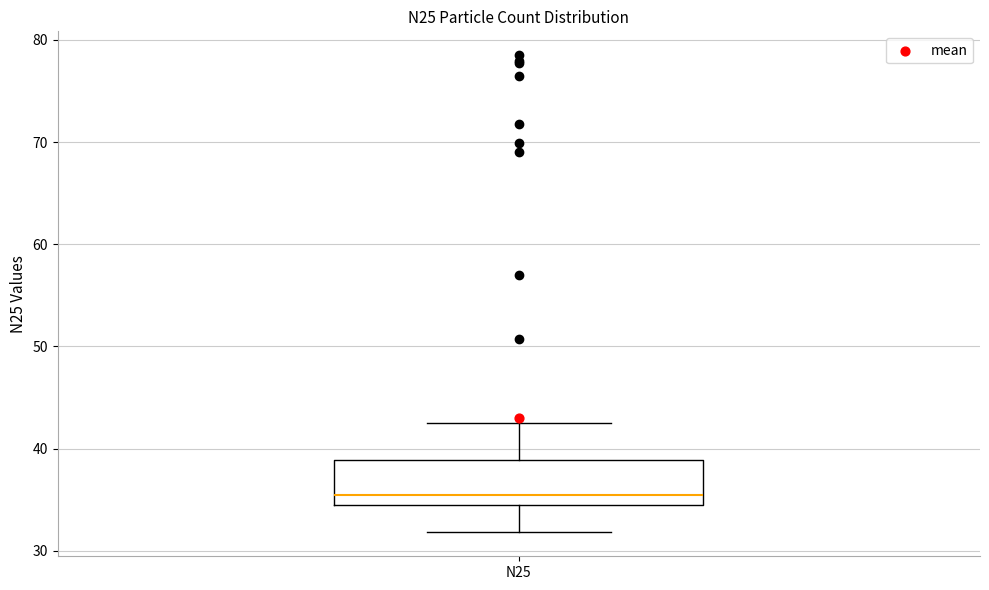

Transcribe this box plot: give where the median line is, the range the box spans, and where the two whiskers end, as read against the y-axis. The values are not printed on the chart, so give them approximately, as read against the axis.

median 35 (just above the box's lower edge), box 35 to 39, whiskers 32 to 43